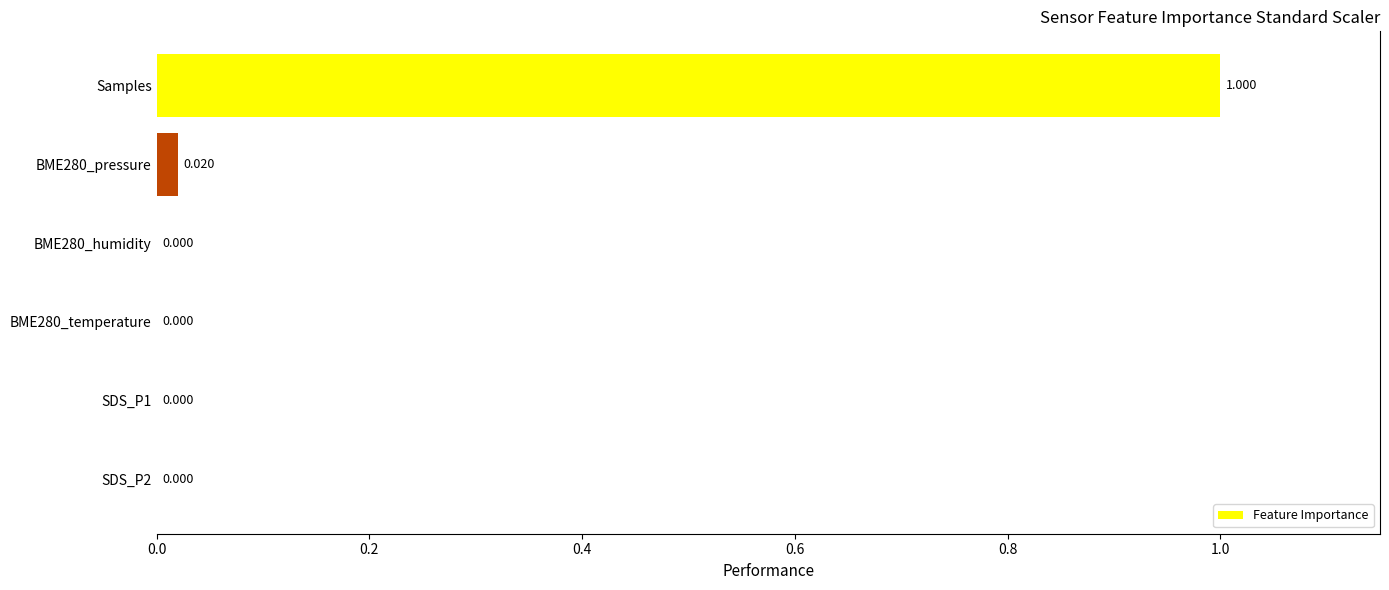

At which category does the chart reach its peak across all series?

Samples